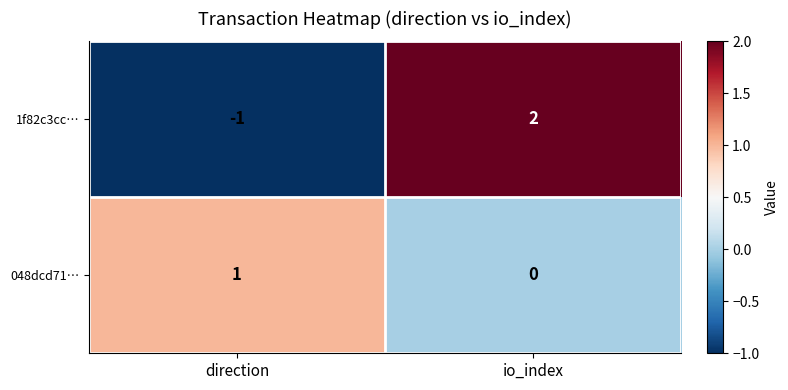

Rank the series by their maximum value, from lowest to highest.

048dcd71…, 1f82c3cc…